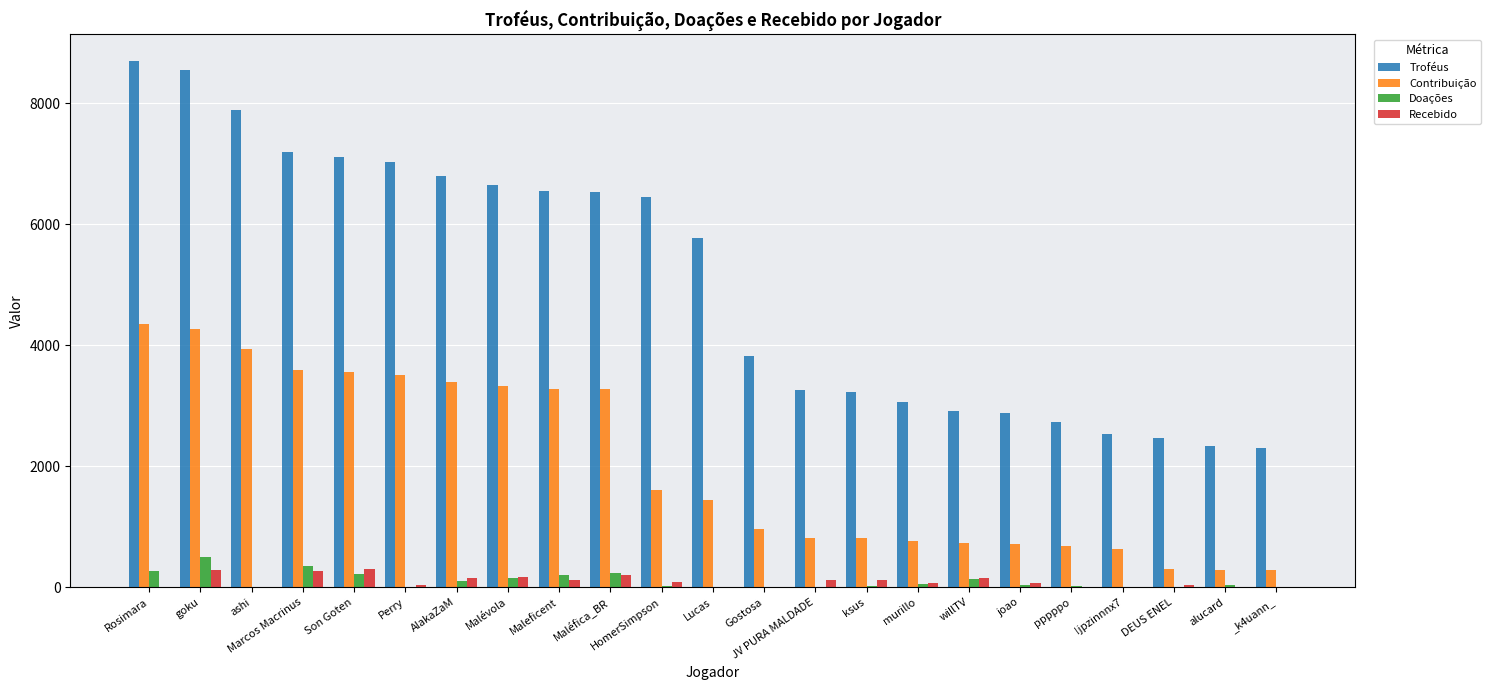

What is the highest value of the Doações series?

492